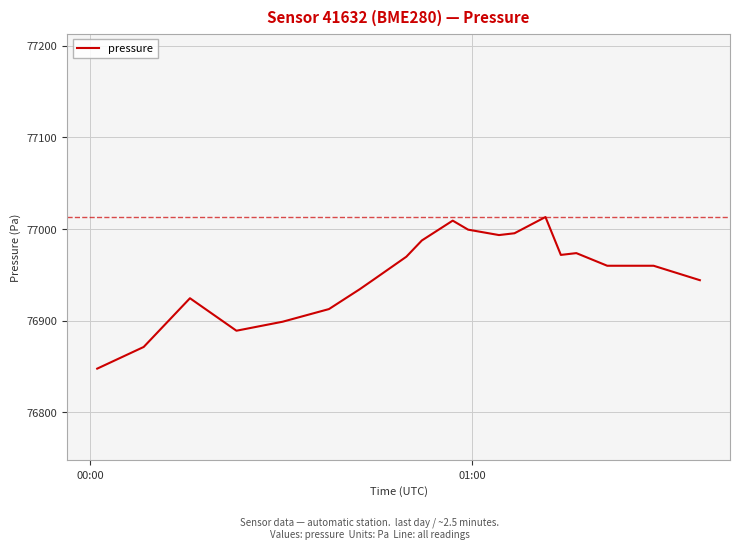

What is the smallest value displayed?

76847.8